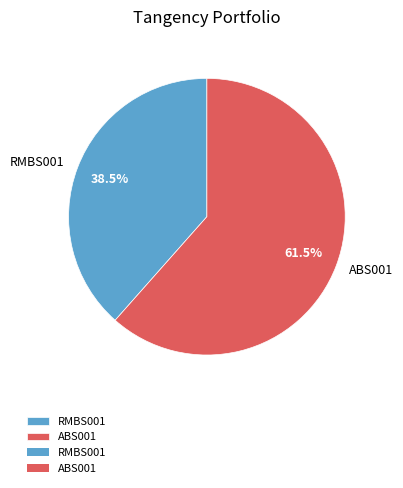

Rank the categories by value from highest to lowest.

ABS001, RMBS001